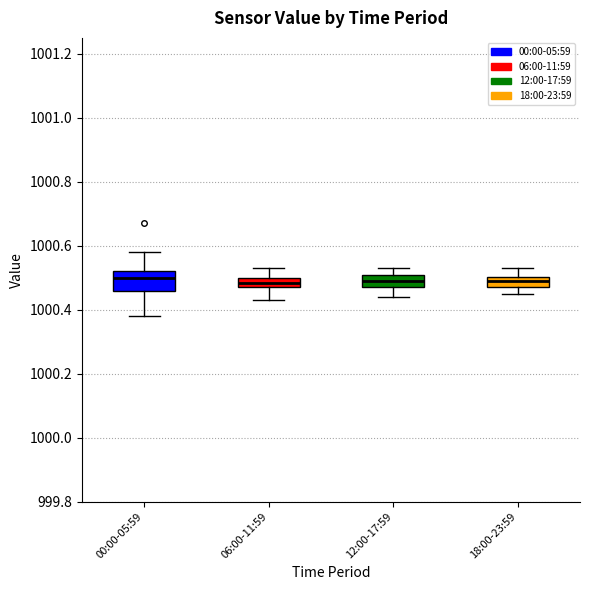

Where is the lower edge of the box for 12:00-17:59 on the y-axis? The values are not printed on the chart, so give them approximately, as read against the axis.

1000.48